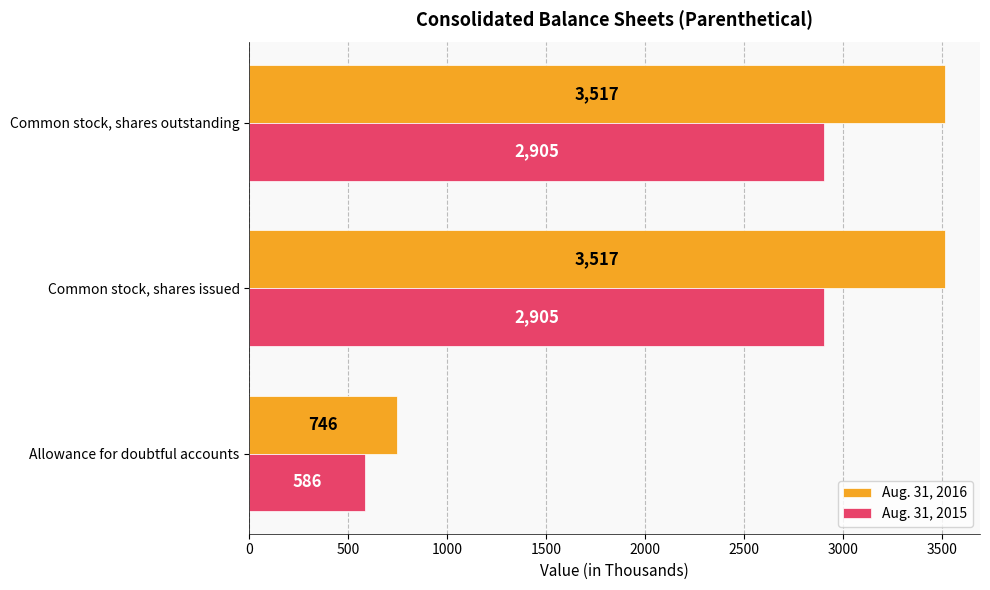

How many distinct data groups are displayed?

2